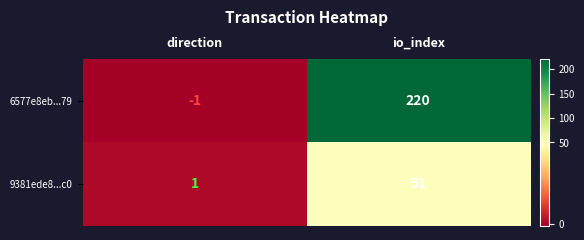

What is the average value of the 9381ede8...c0 series?

26